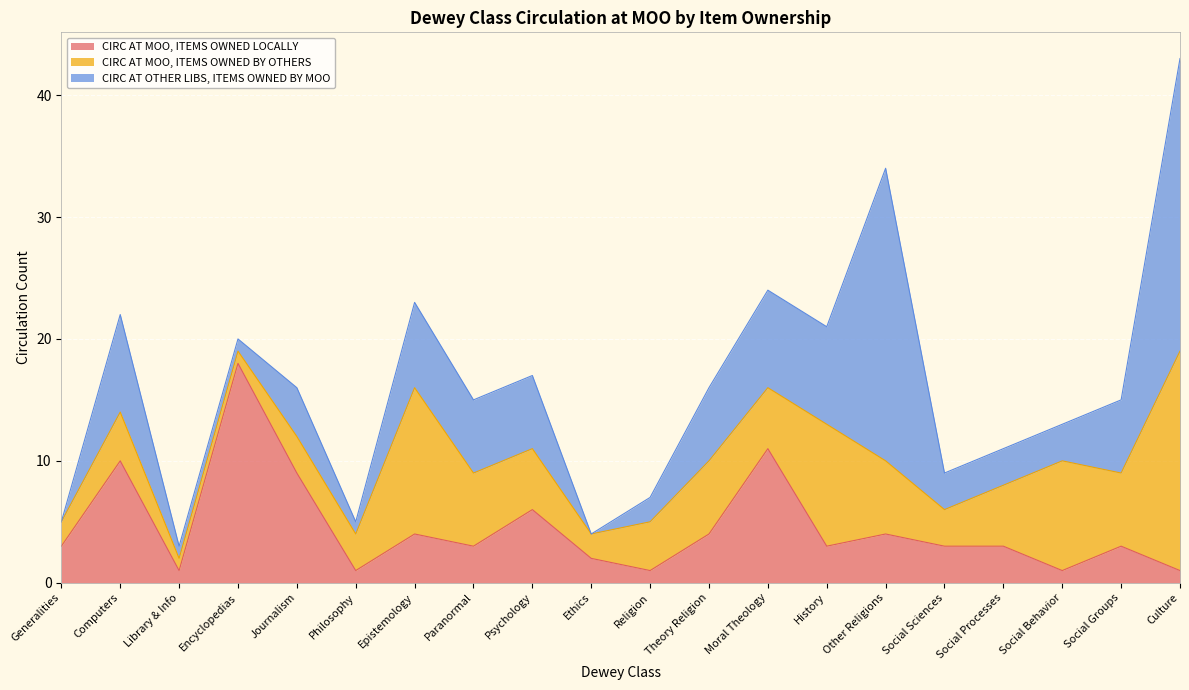

What is the average value of the CIRC AT MOO, ITEMS OWNED BY OTHERS series?

6